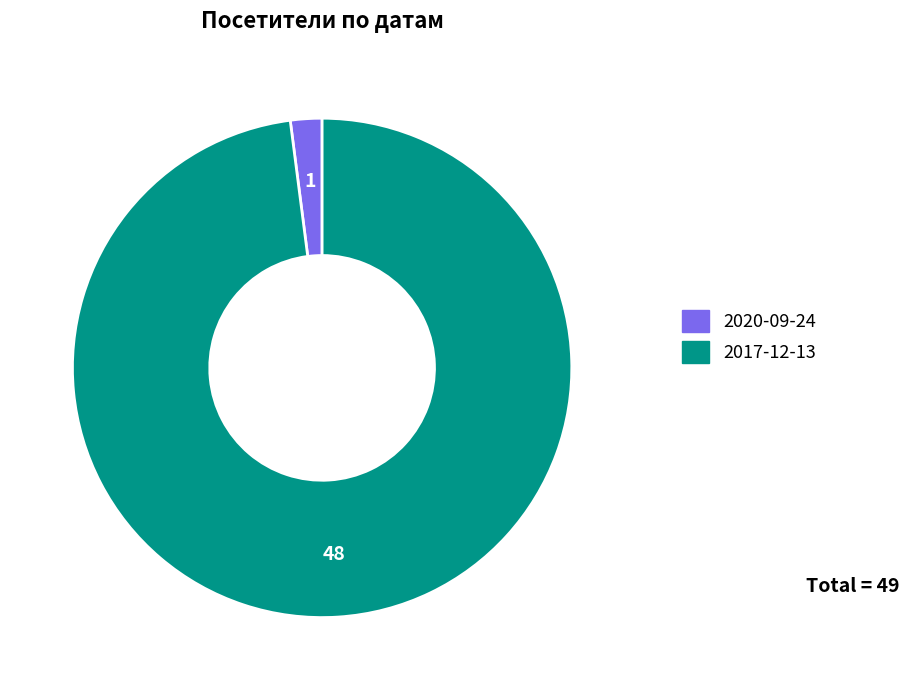

Which slice is the smallest?

2020-09-24